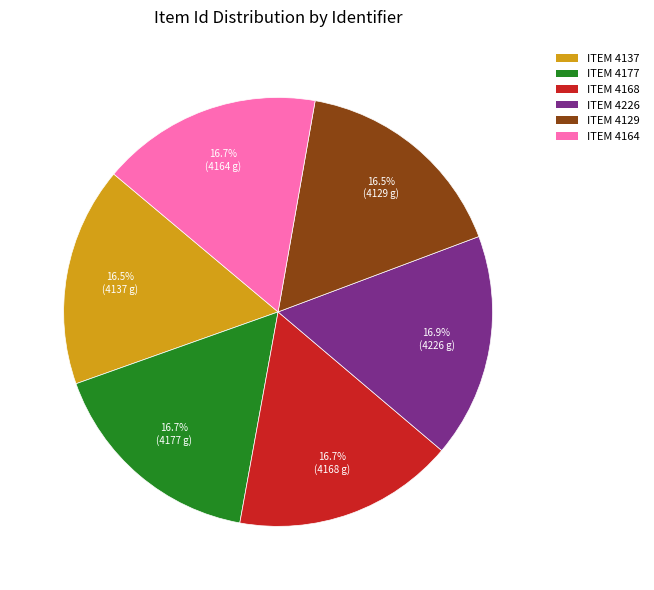

Is there a majority slice in this chart?

No